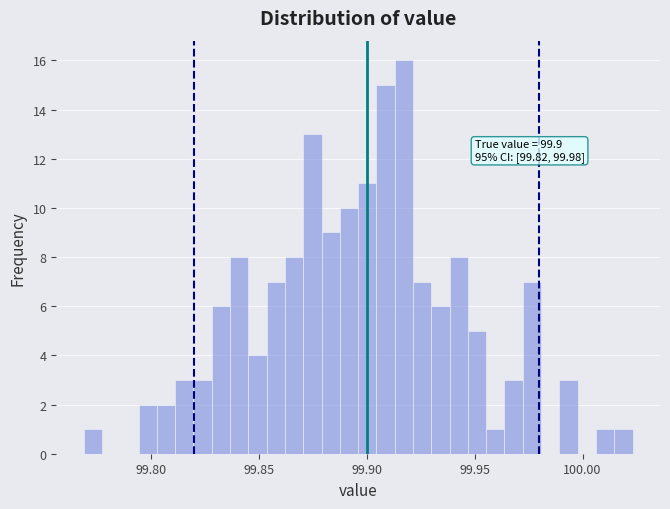

Read against the x-axis, roughly where is the centre of the tallest bar?

99.915